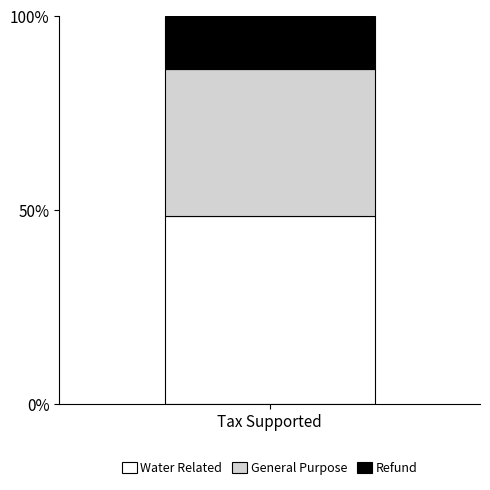

Rank the categories by Water Related value from highest to lowest.

Tax Supported